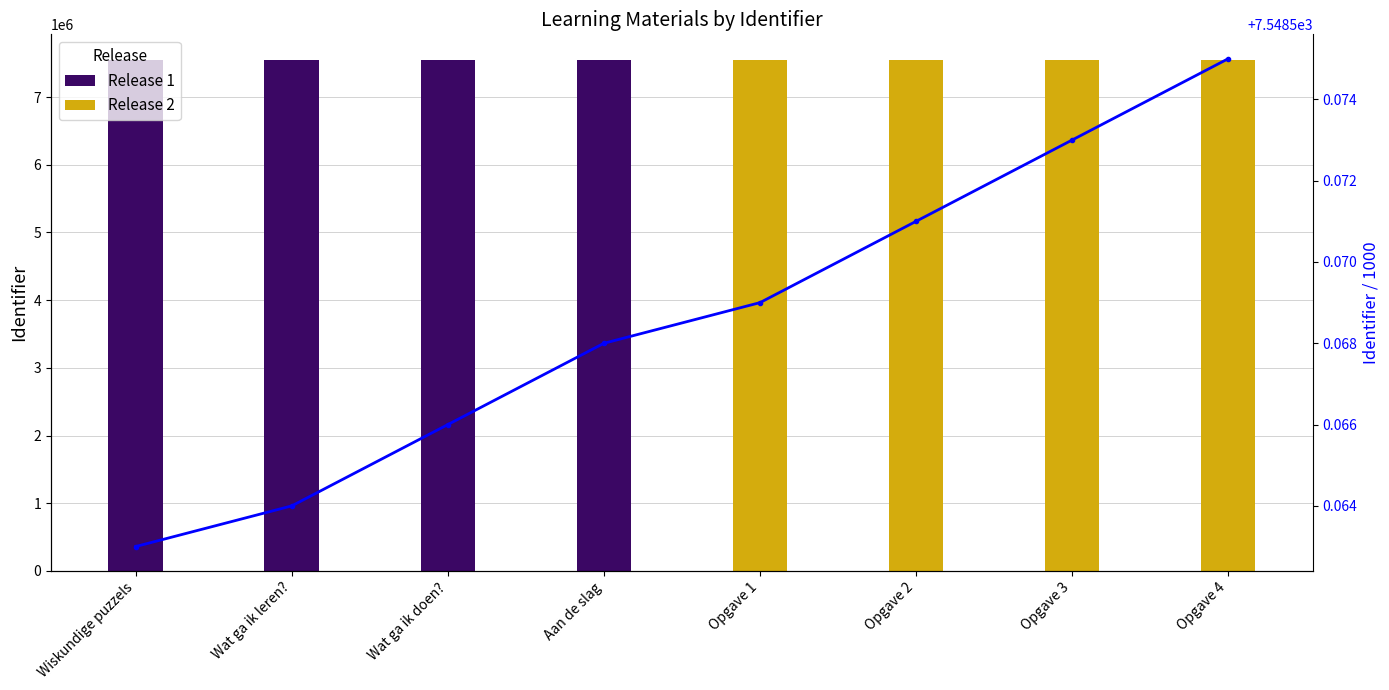

Count the values in the range 7548 to 7549.

8